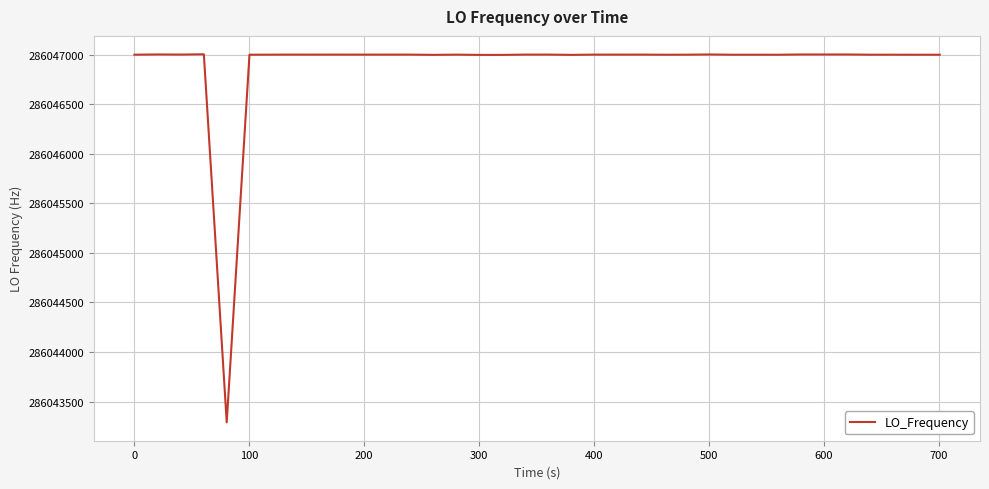

What is the smallest value displayed?

286043290.6